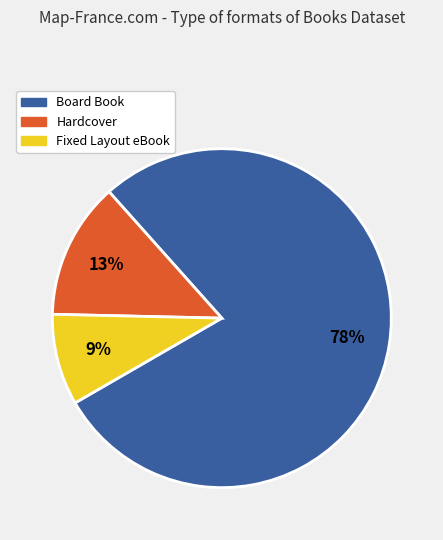

What is the smallest slice in the pie chart?

Fixed Layout eBook